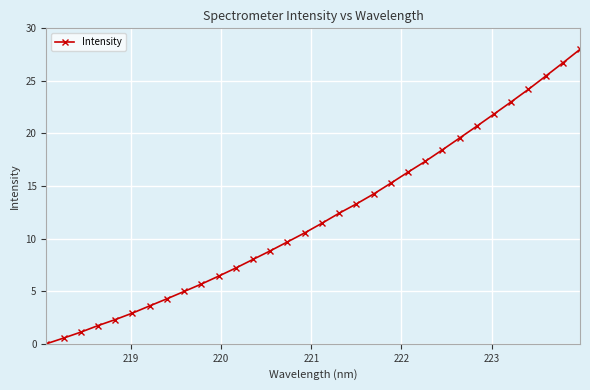

What is the difference between the maximum and minimum values?

28.0